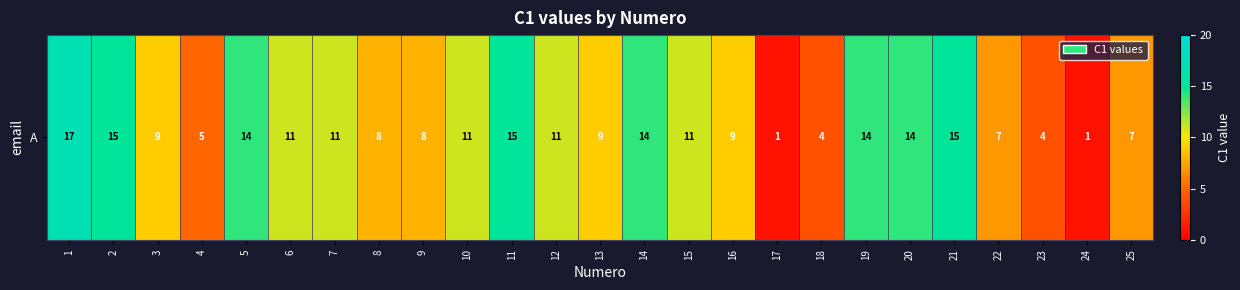

What is the minimum value shown in the chart?

1